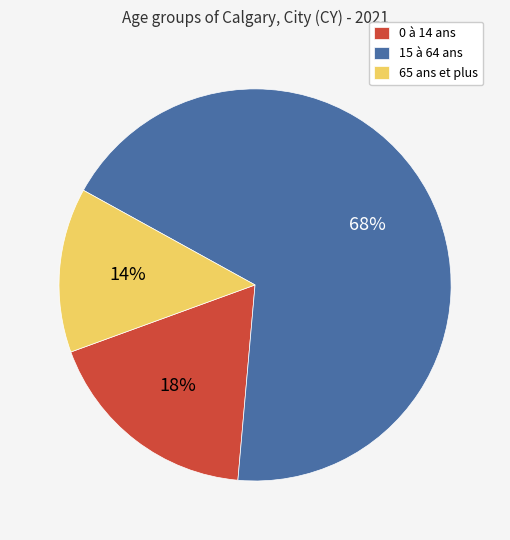

Between 15 à 64 ans and 65 ans et plus, which is larger?

15 à 64 ans